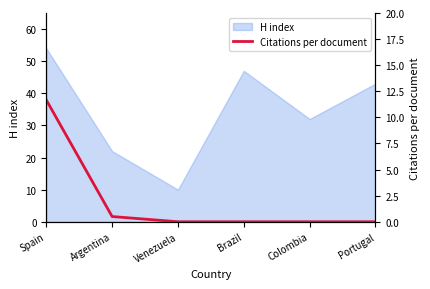

Is it true that the value at Spain is 5.7?

False